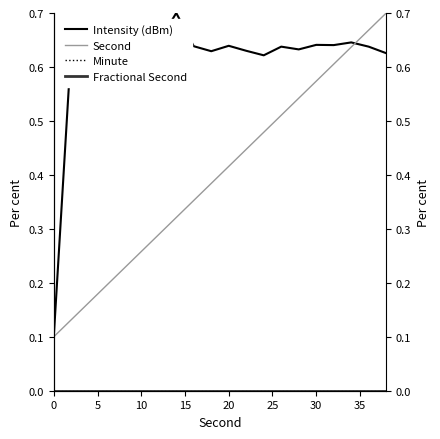

True or false: Intensity (dBm) and Fractional Second intersect in this chart.

False